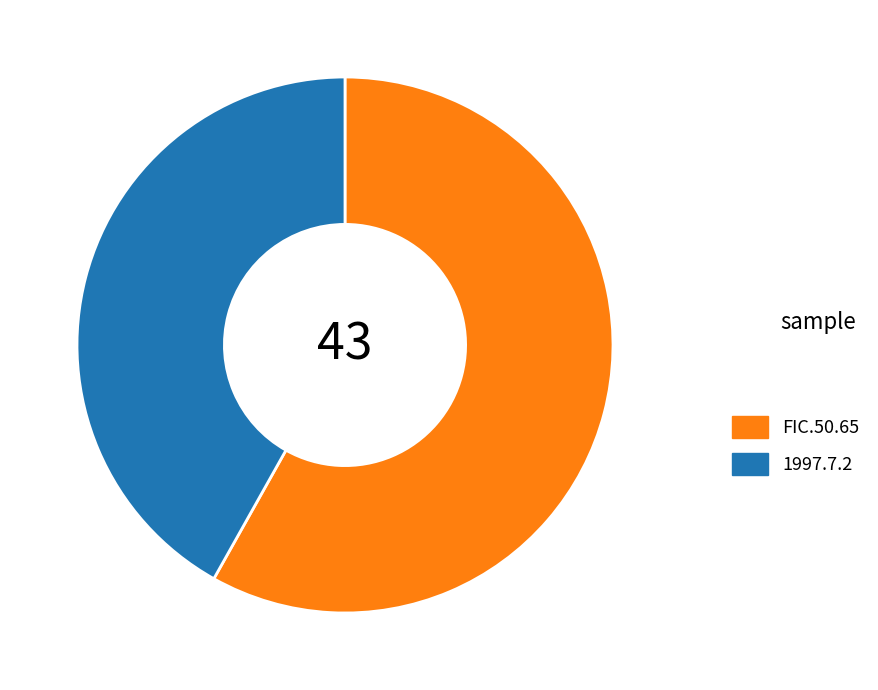

Is there any slice that represents more than half of the pie?

Yes